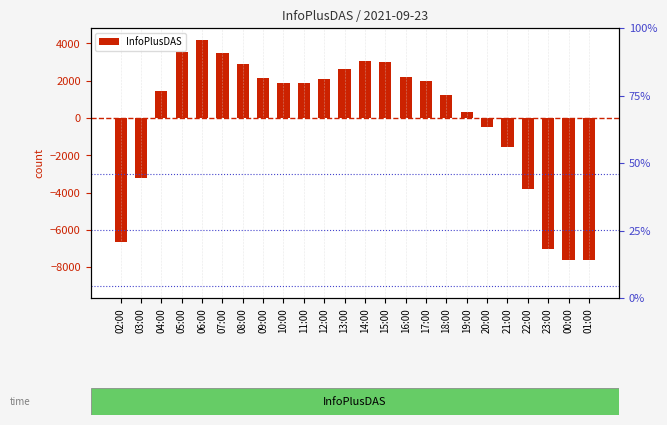

Reading left to right, extract all data points from this chart.

02:00=-6664.1	03:00=-3201.1	04:00=1433.9	05:00=3527.9	06:00=4164.9	07:00=3497.9	08:00=2904.9	09:00=2157.9	10:00=1881.9	11:00=1892.9	12:00=2069.9	13:00=2629.9	14:00=3035.9	15:00=3007.9	16:00=2197.9	17:00=1990.9	18:00=1236.9	19:00=326.9	20:00=-463.1	21:00=-1551.1	22:00=-3794.1	23:00=-7046.1	00:00=-7642.1	01:00=-7597.1